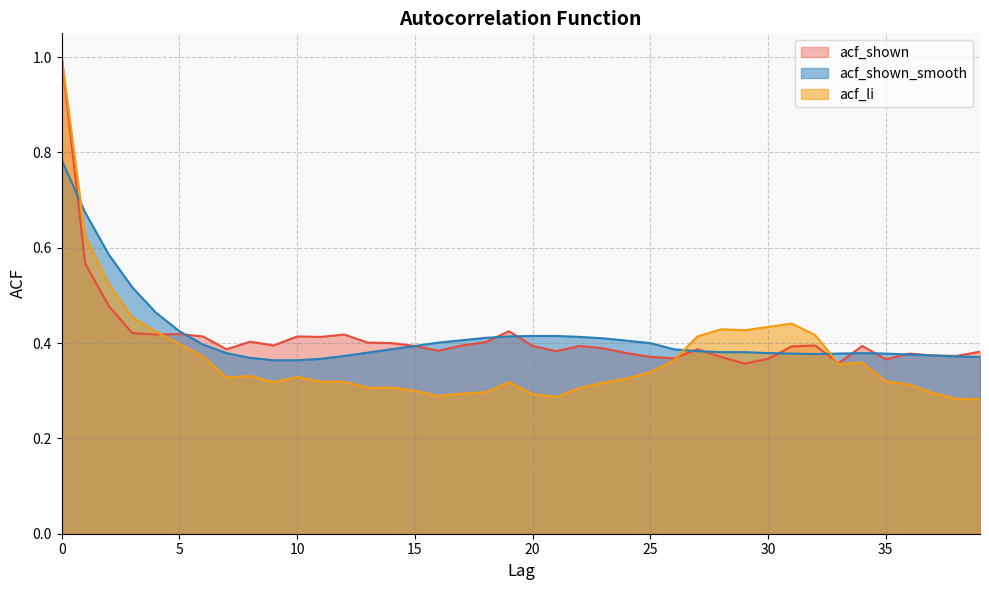

True or false: acf_shown_smooth has a value of 0.4 at 16.

True